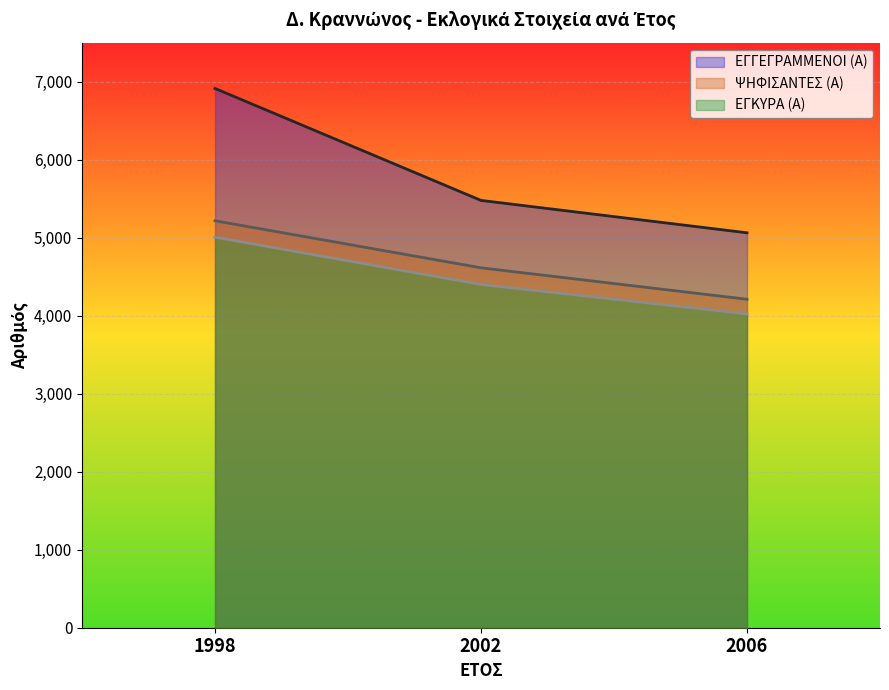

List the series in order of their peak value, lowest first.

ΕΓΚΥΡΑ (Α), ΨΗΦΙΣΑΝΤΕΣ (Α), ΕΓΓΕΓΡΑΜΜΕΝΟΙ (Α)